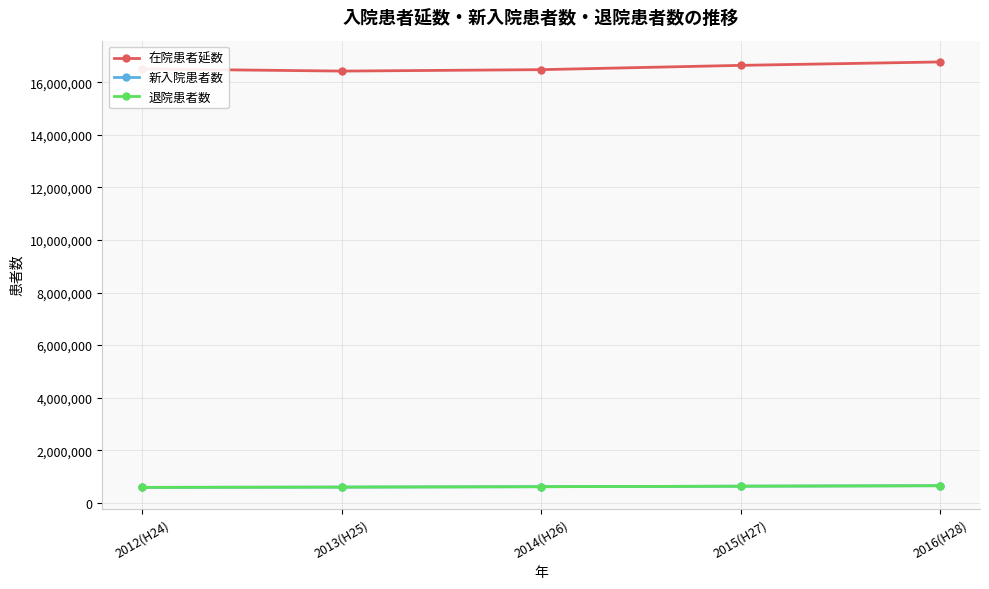

How many data points in 新入院患者数 are less than 613241?

2